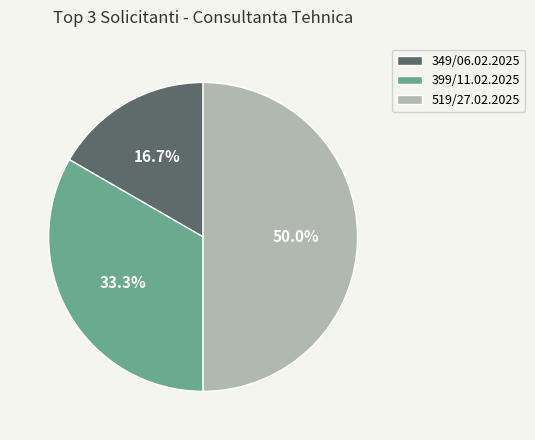

Does 399/11.02.2025 account for over 50% of the chart?

No